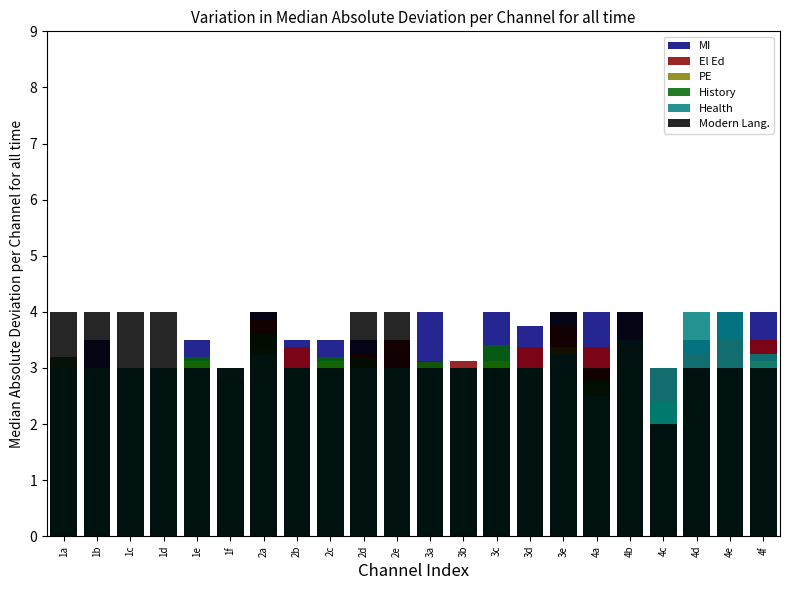

What position from the right is 3a?

11